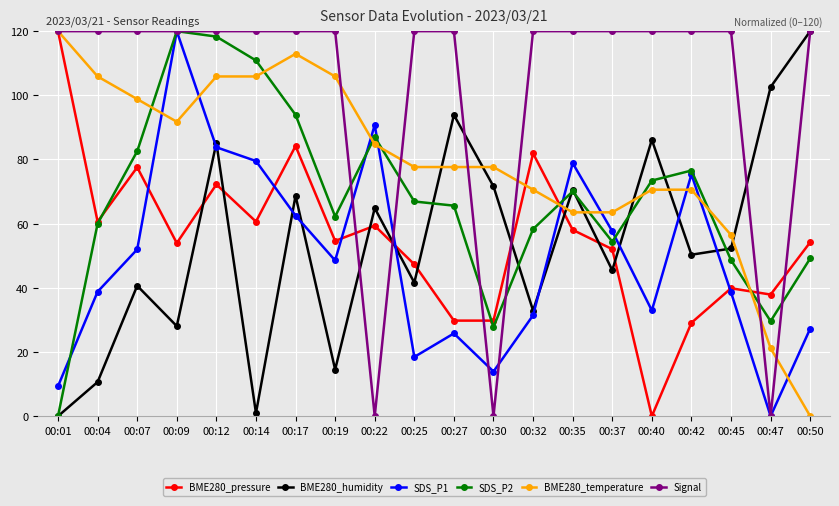

Which series changed the most between 00:35 and 00:40?

BME280_pressure